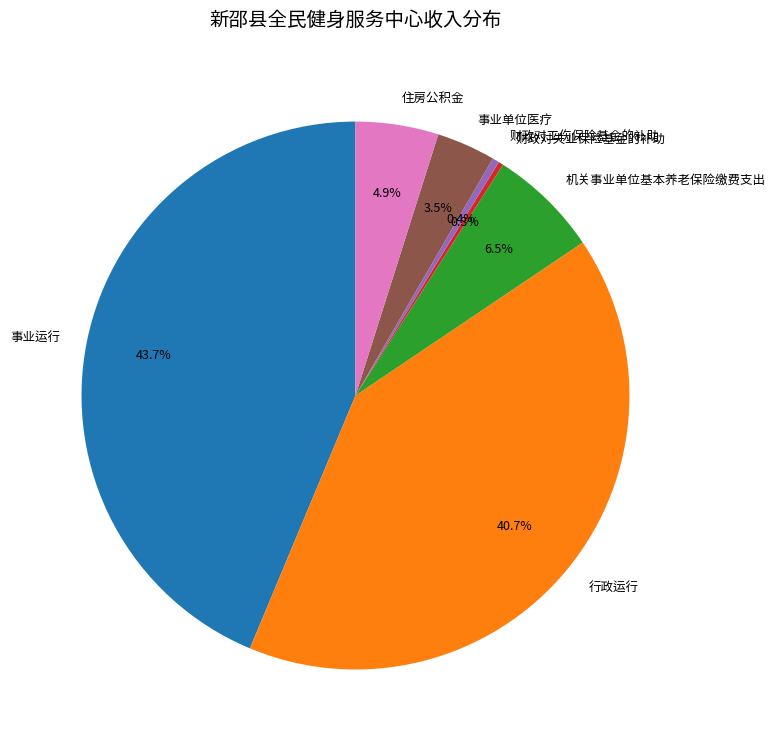

Do 事业单位医疗 and 行政运行 together represent more than half of the pie?

No